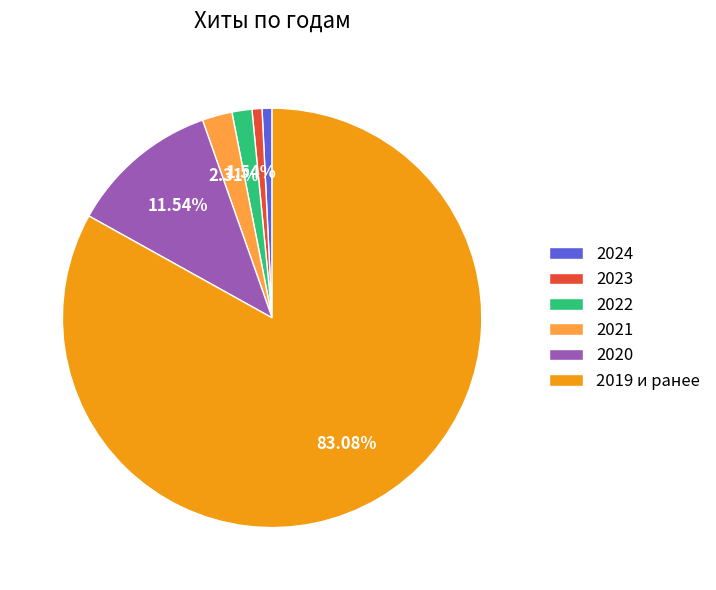

Is there a majority slice in this chart?

Yes